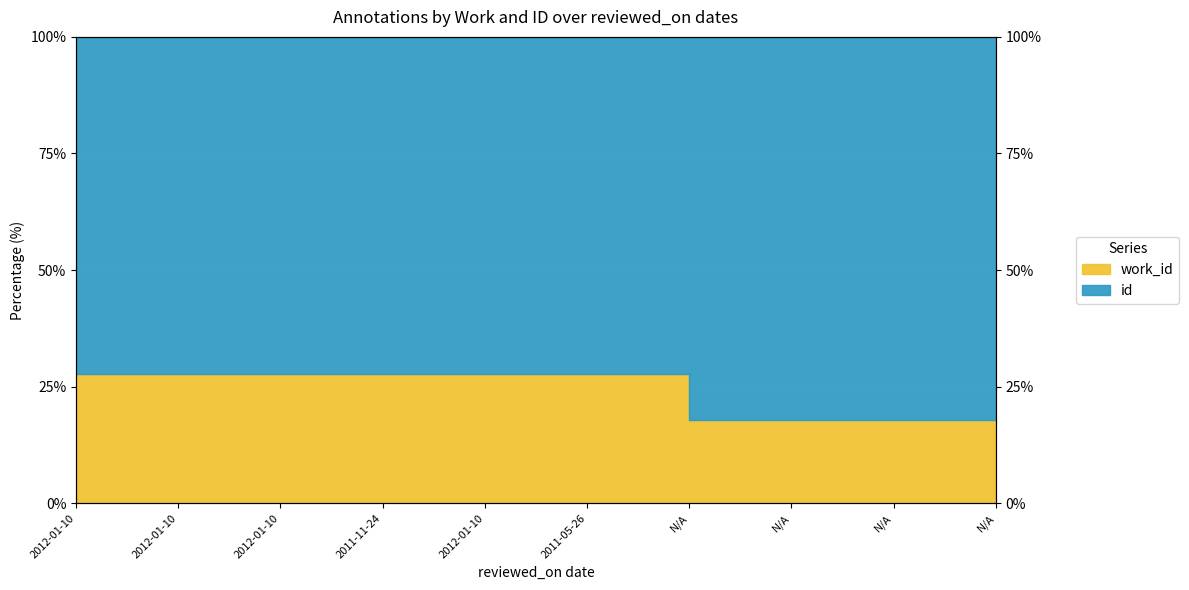

The chart shows a value of 7.7 at 2011-05-26. True or false?

False